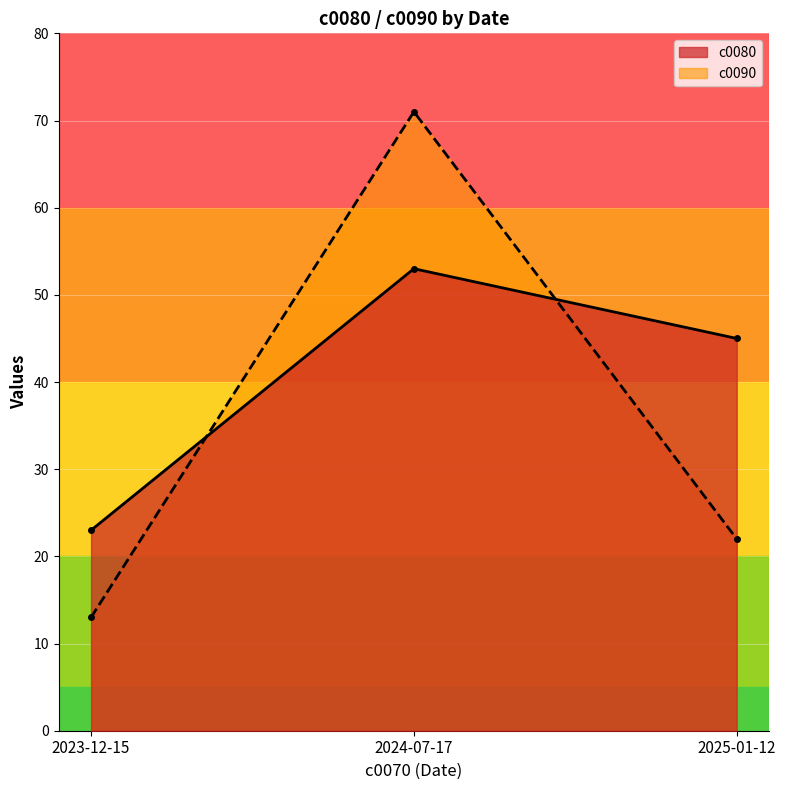

At which label does c0090 first exceed 22?

2024-07-17